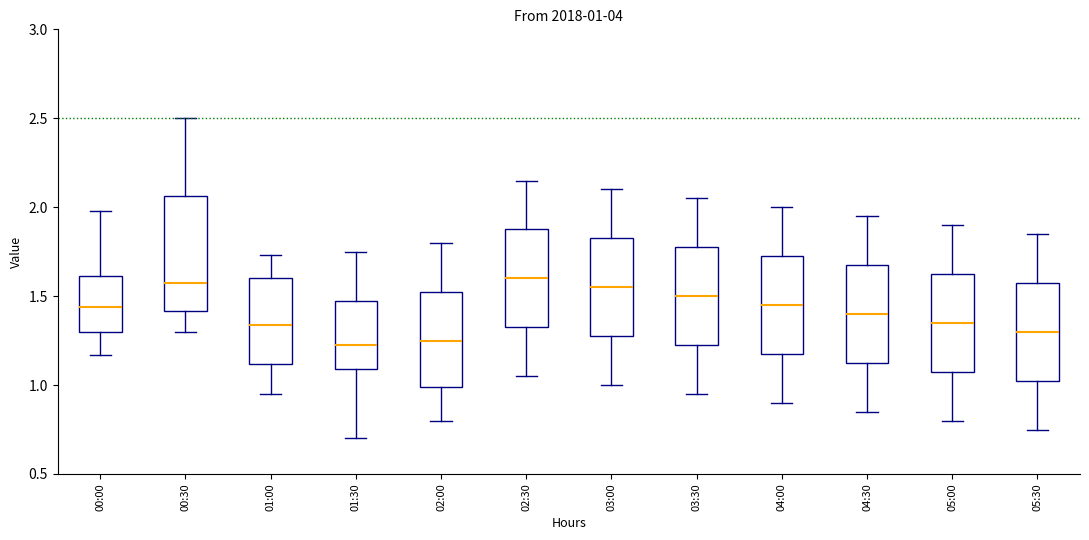

Which box is the tallest, from its lower edge to its upper edge?

00:30